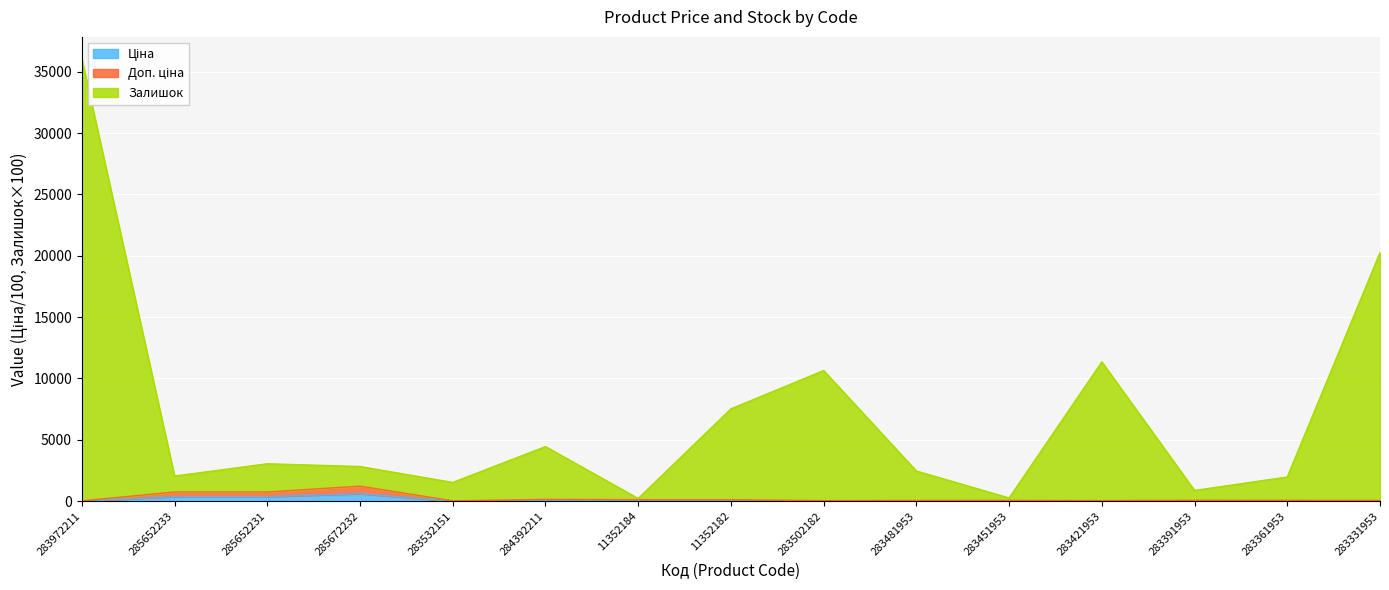

Read the Залишок value at 11352182.

7526.2